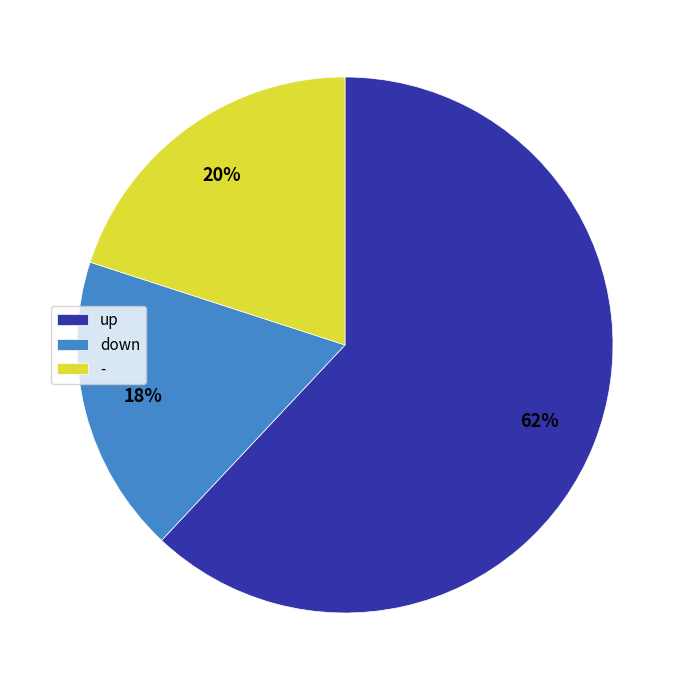

To the nearest percent, what is the difference between the largest and smallest slice percentages?

44%